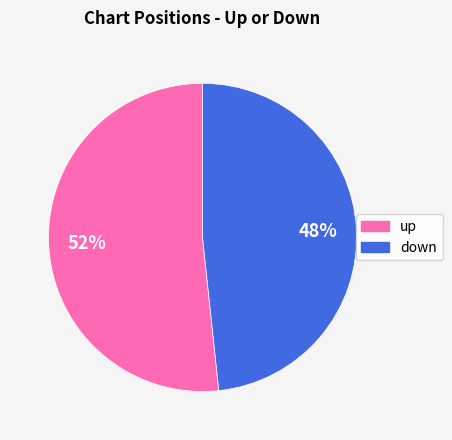

Does up account for over 50% of the chart?

Yes